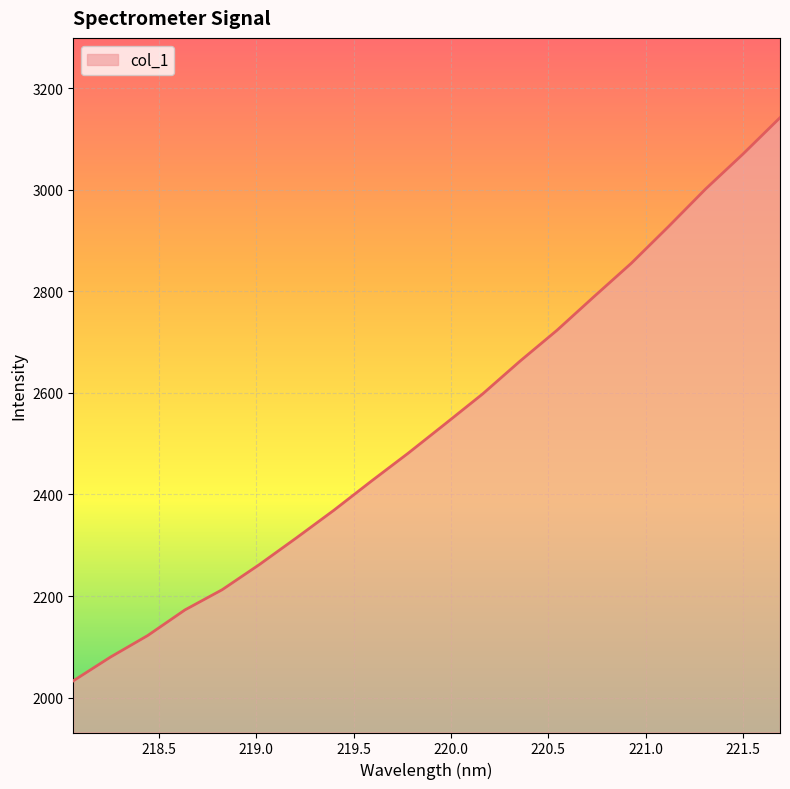

What is the minimum value shown in the chart?

2033.0